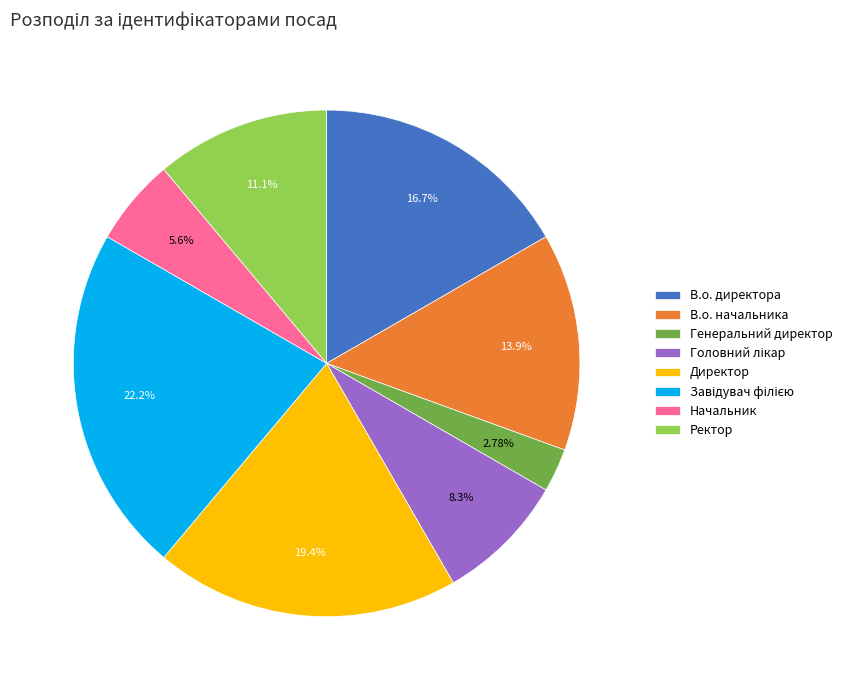

To the nearest percent, what portion does Директор represent?

19%